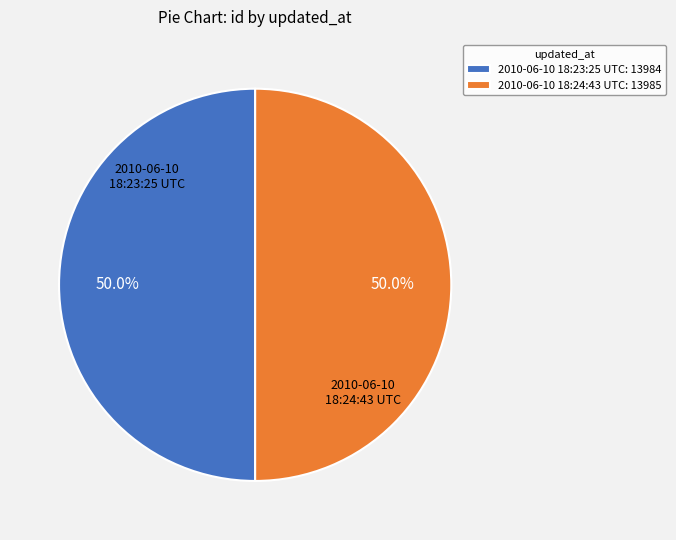

Is the sum of 2010-06-10 18:23:25 UTC and 2010-06-10 18:24:43 UTC greater than half?

Yes